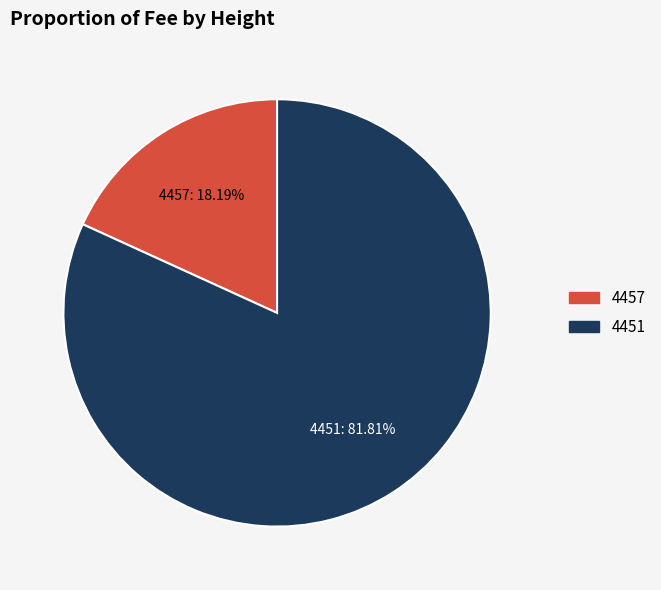

Is there any slice that represents more than half of the pie?

Yes